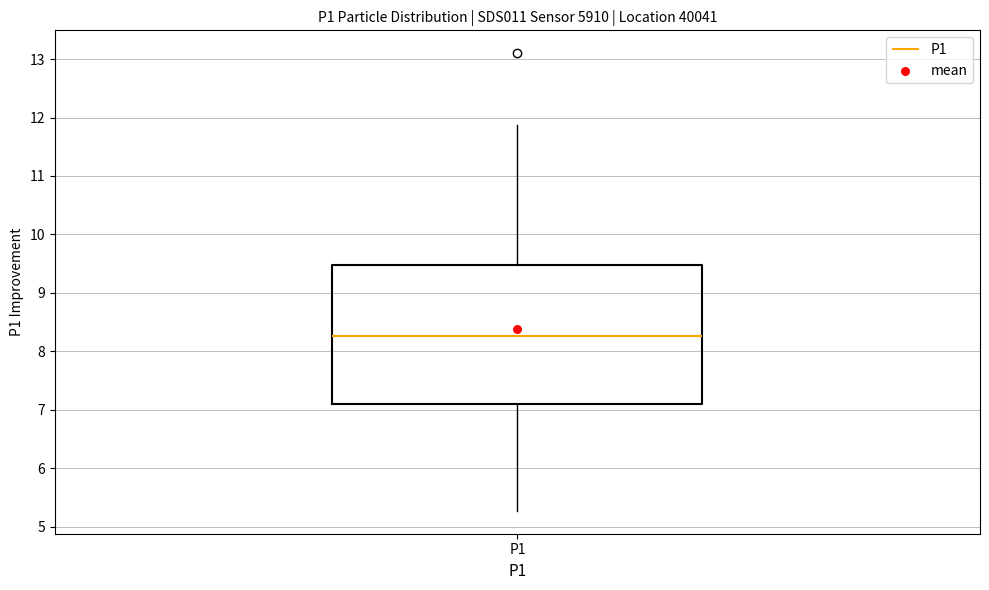

Transcribe this box plot: give where the median line is, the range the box spans, and where the two whiskers end, as read against the y-axis. The values are not printed on the chart, so give them approximately, as read against the axis.

median 8.3, box 7.1 to 9.5, whiskers 5.3 to 11.9